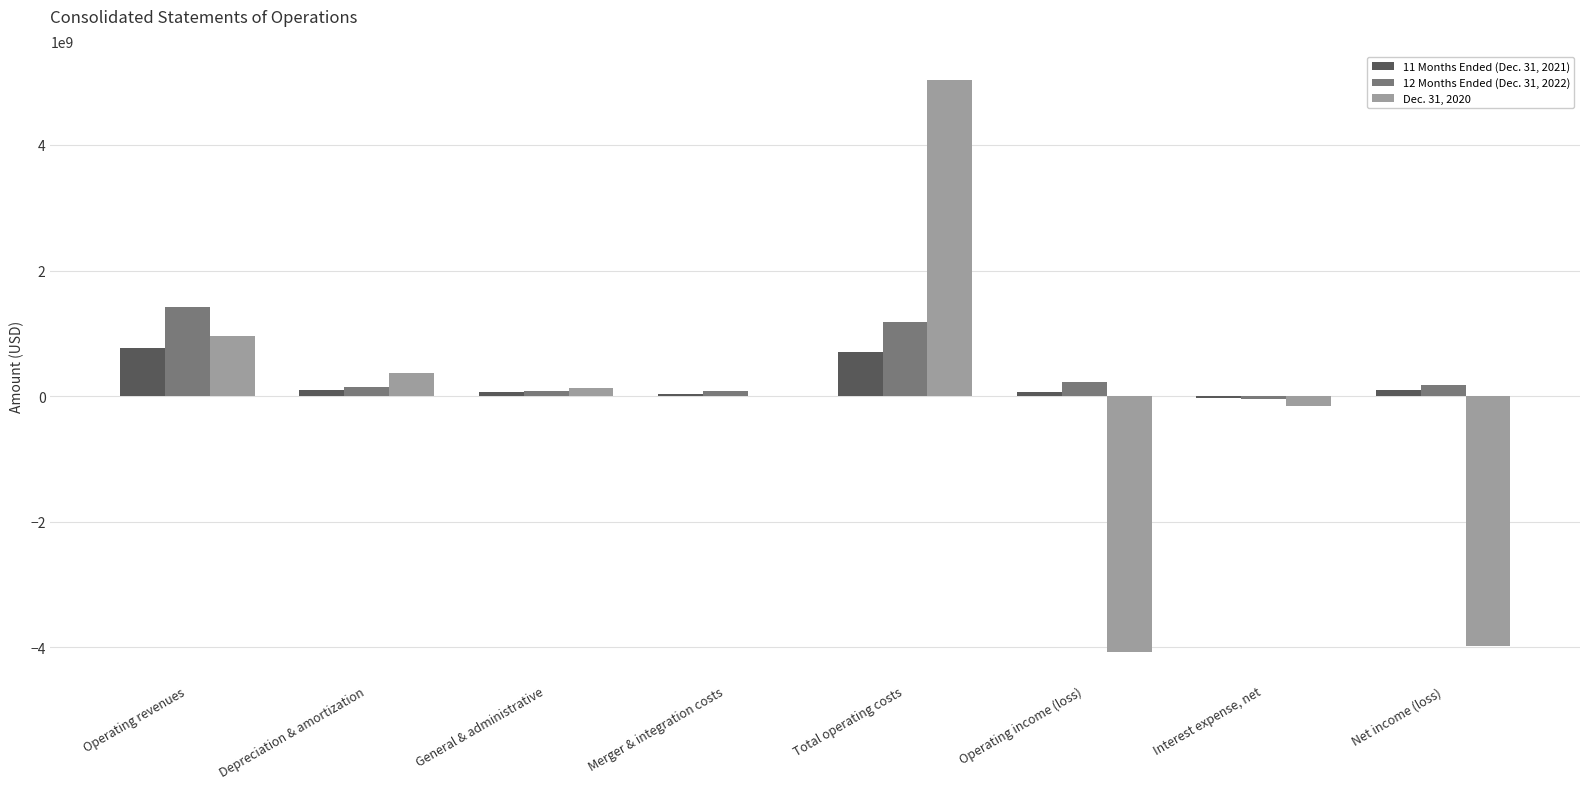

What is the maximum value shown in the chart?

5040817000